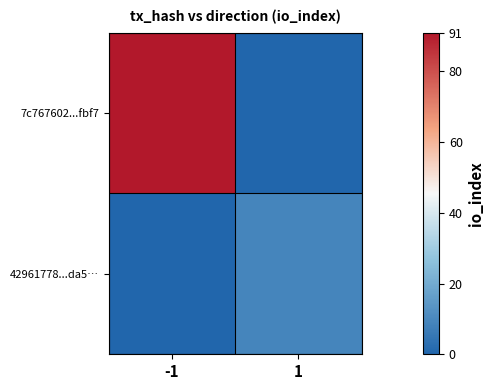

At 1, list the series in order from largest to smallest.

42961778...da5…, 7c767602...fbf7